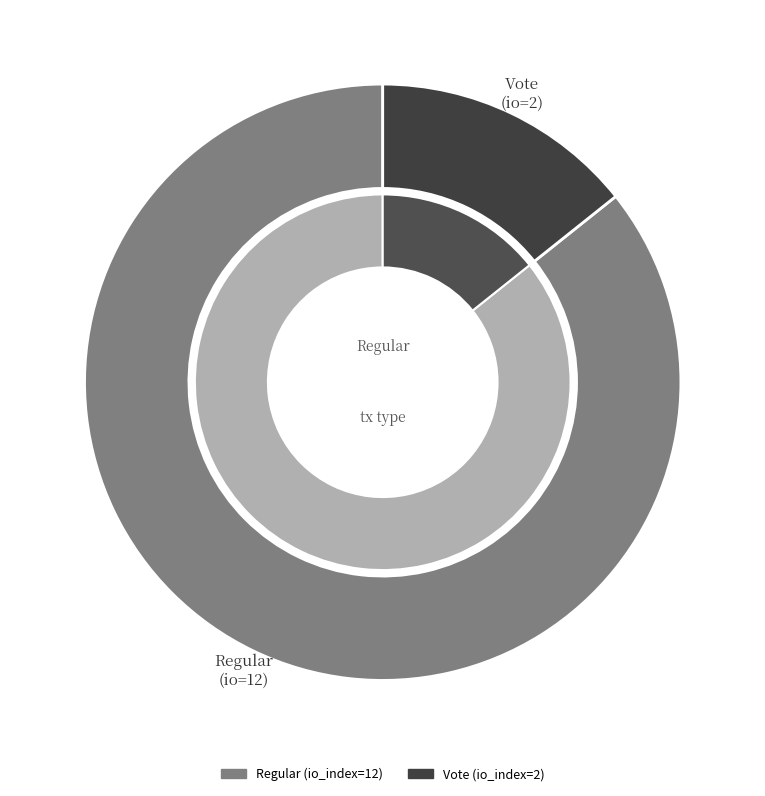

To the nearest percent, what portion does Regular (io_index=12) represent?

86%